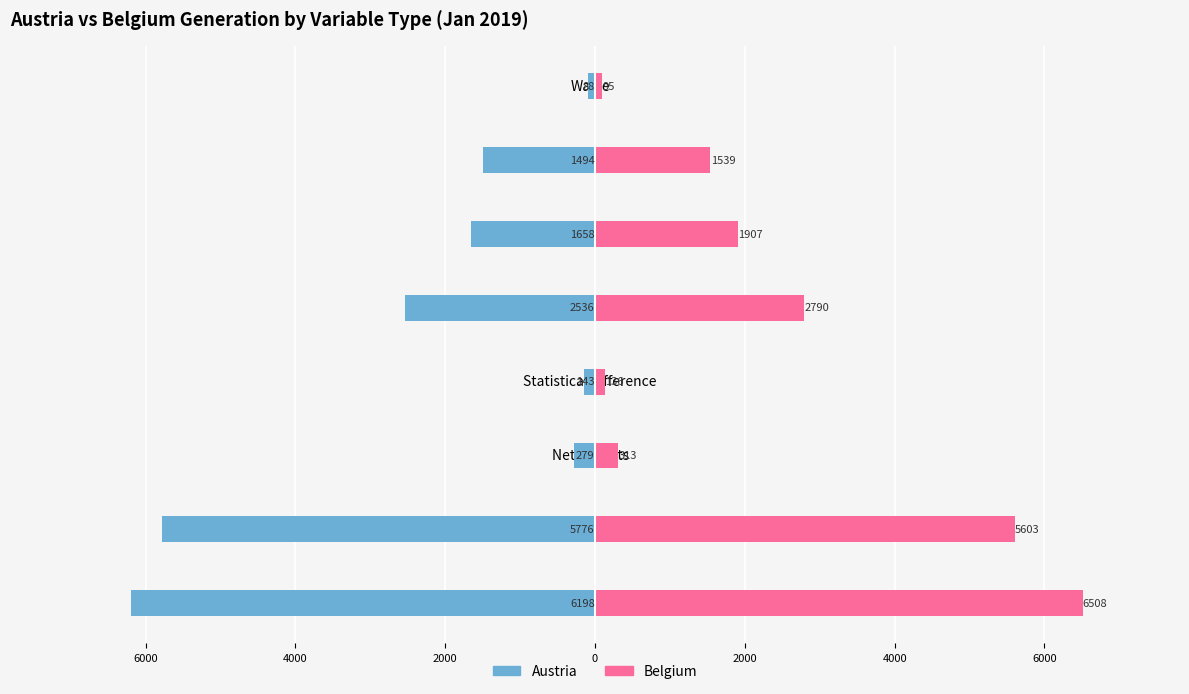

Is the value of Belgium at Production greater than the value of Austria at Renewables?

Yes